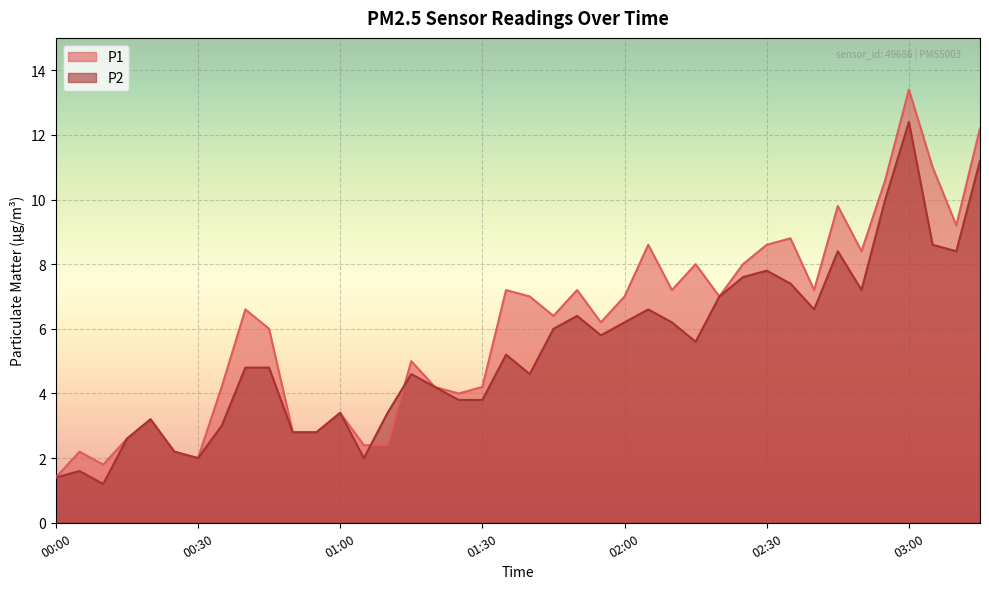

Which series ends up on top after the final intersection of P2 and P1?

P1